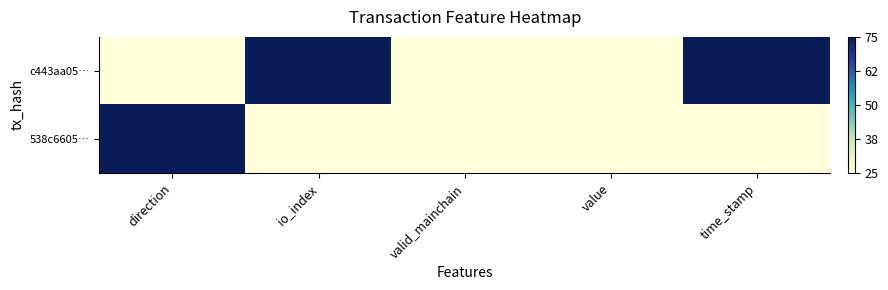

Which series has the largest range (max minus min)?

c443aa05…